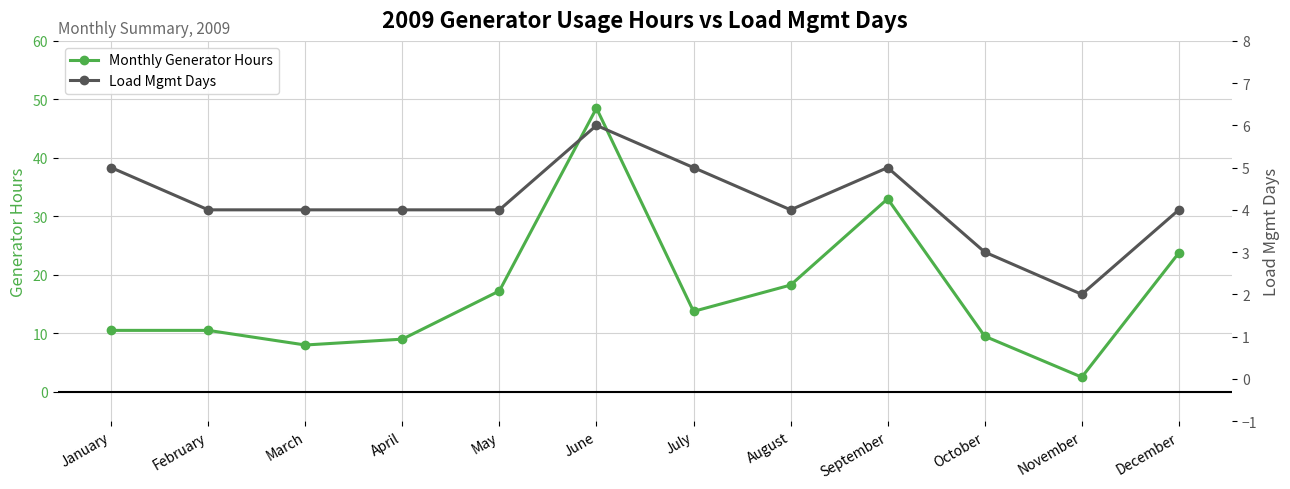

How many categories are shown in the chart?

12